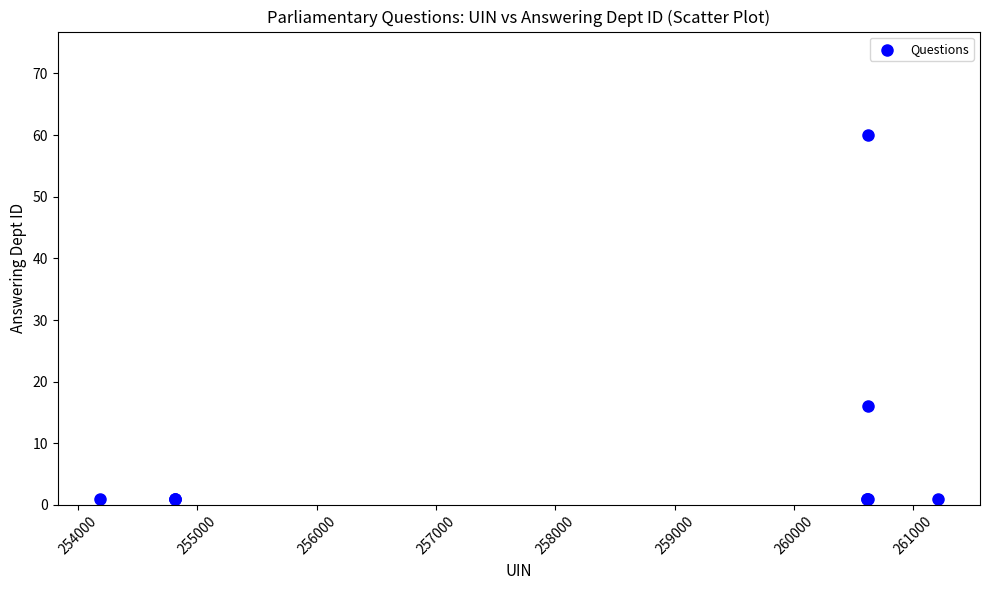

What Y value in the scatter plot is closest to 30?

16